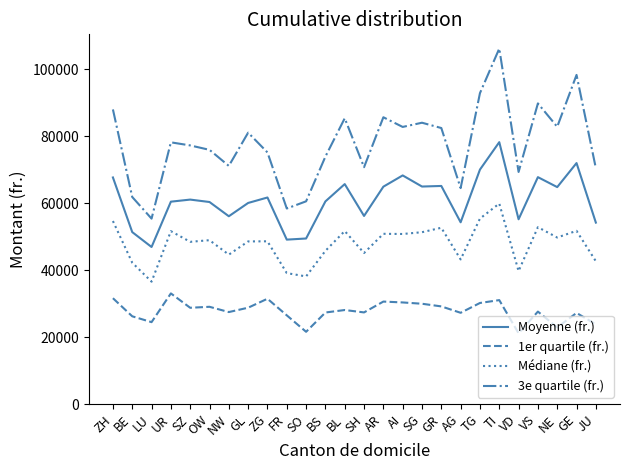

Does the chart have visible grid lines?

No